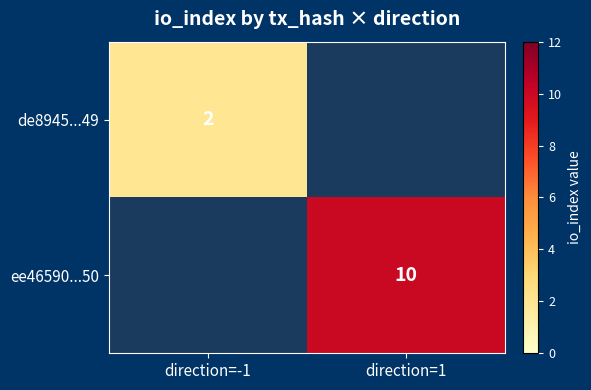

True or false: ee46590...50 has a value of 14 at direction=1.

False